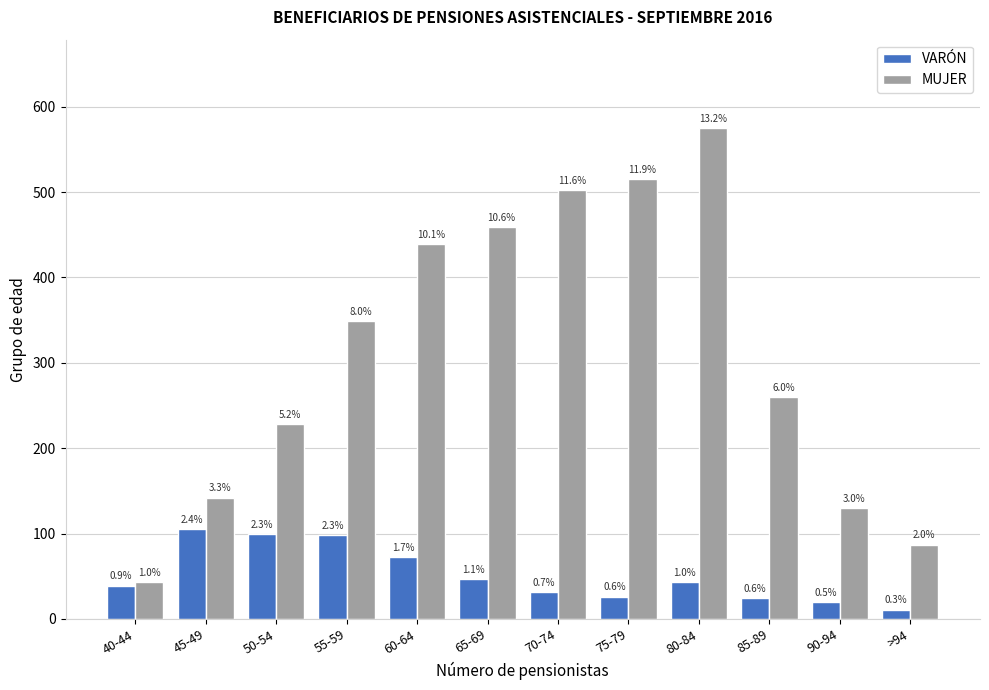

The VARÓN series shows 99 at 50-54. True or false?

True